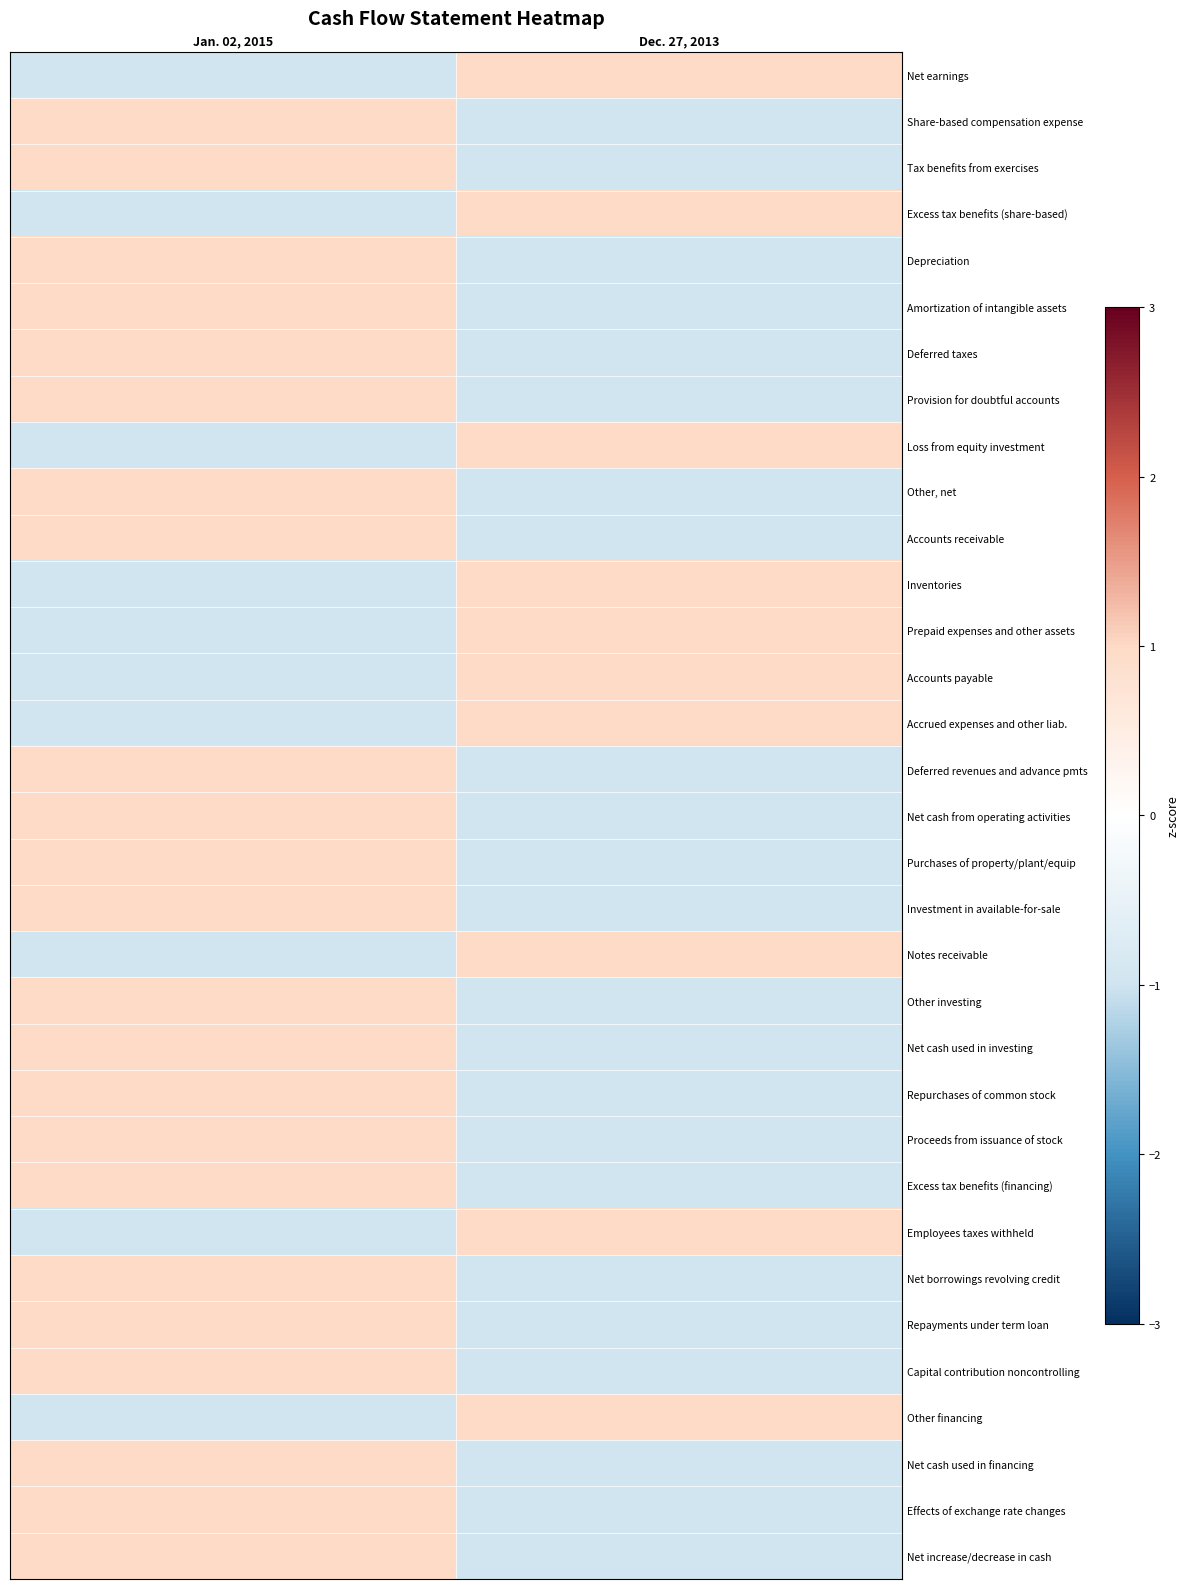

Which has a higher value, Dec. 27, 2013 or Jan. 02, 2015?

Dec. 27, 2013